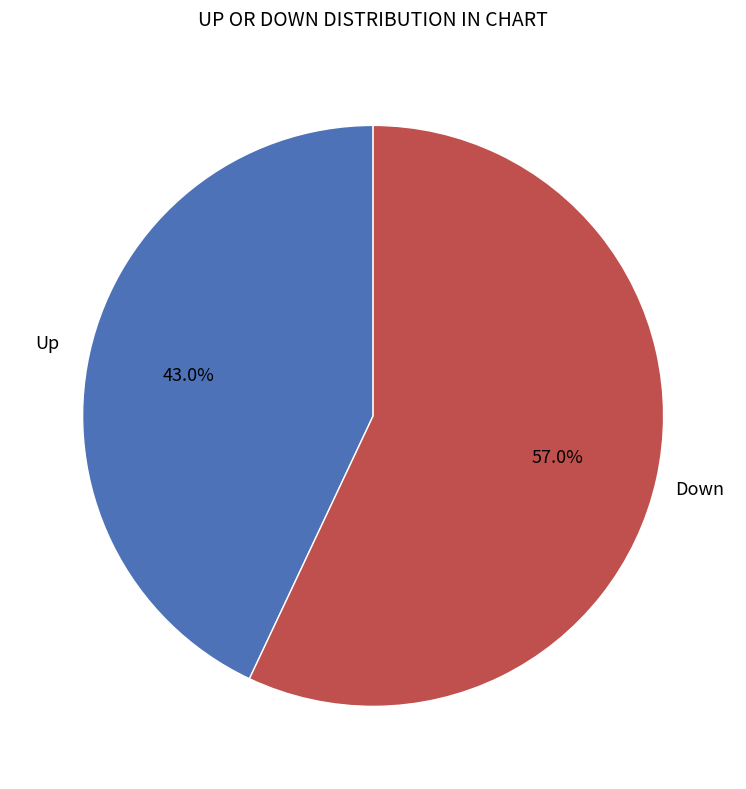

Is there a majority slice in this chart?

Yes